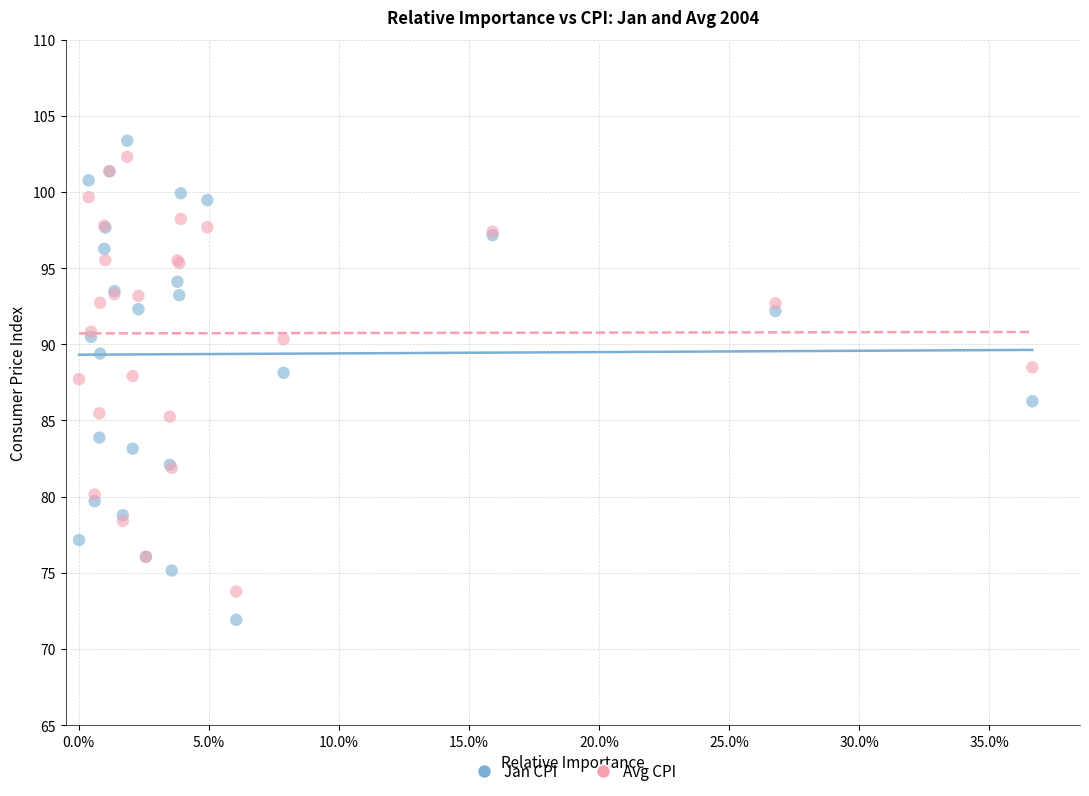

Which series contains the lowest Y value?

Jan CPI